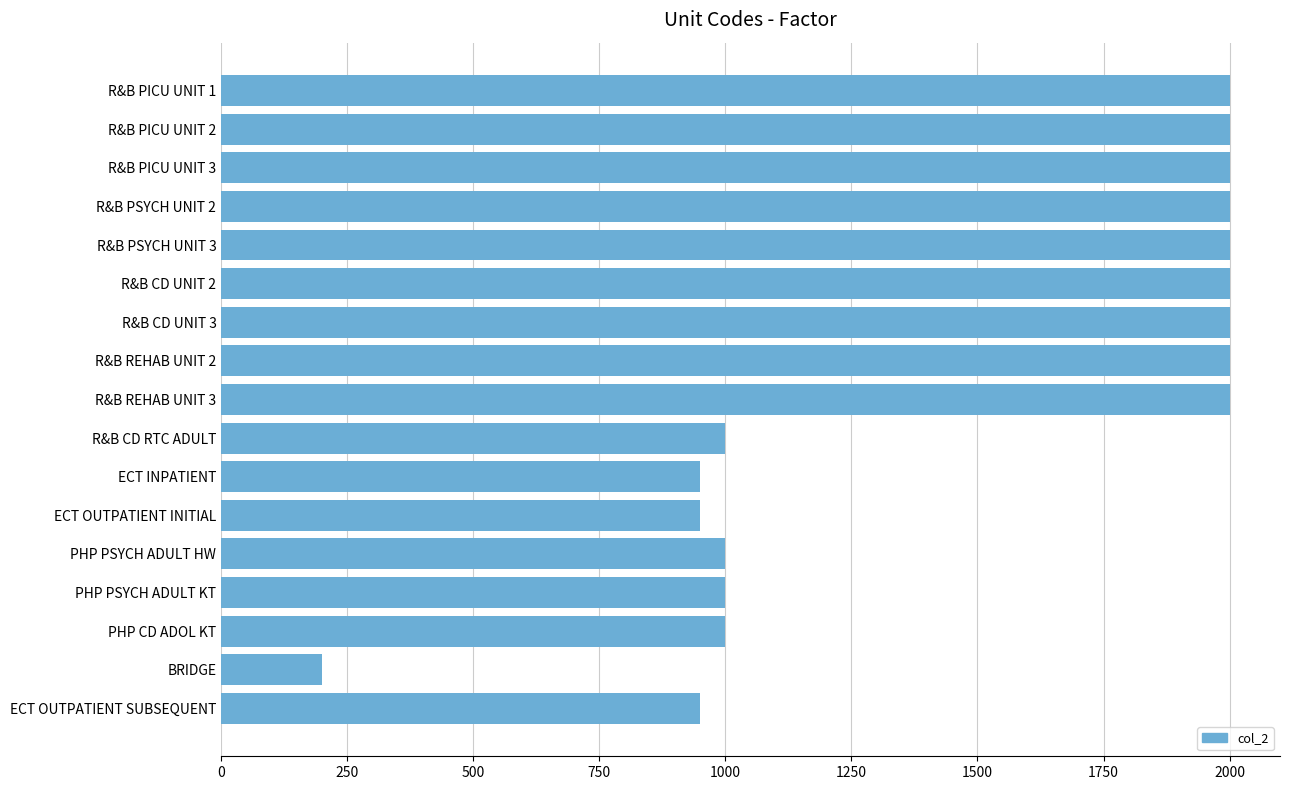

The value at R&B REHAB UNIT 2 is 2000. True or false?

True